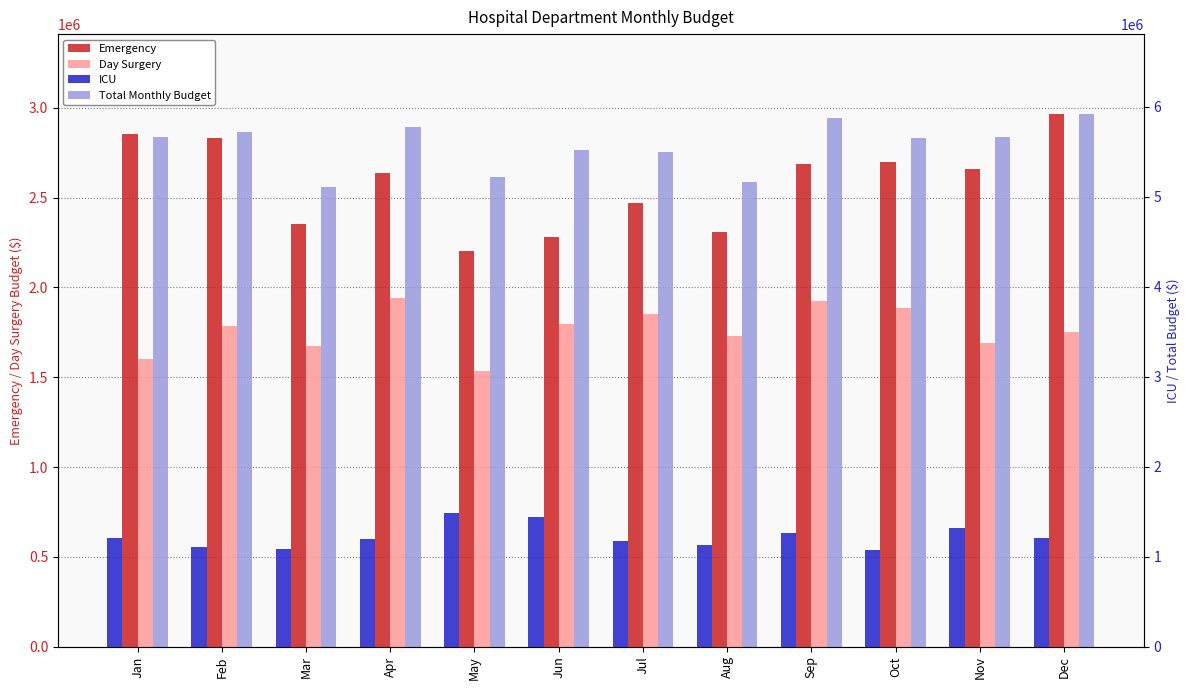

Does the chart contain any negative values?

No